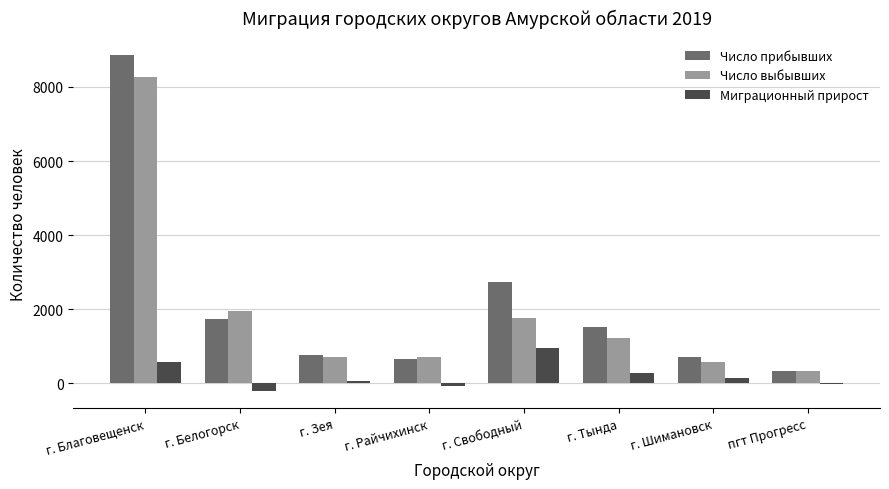

Between г. Райчихинск and г. Тында, which series saw the biggest shift?

Число прибывших